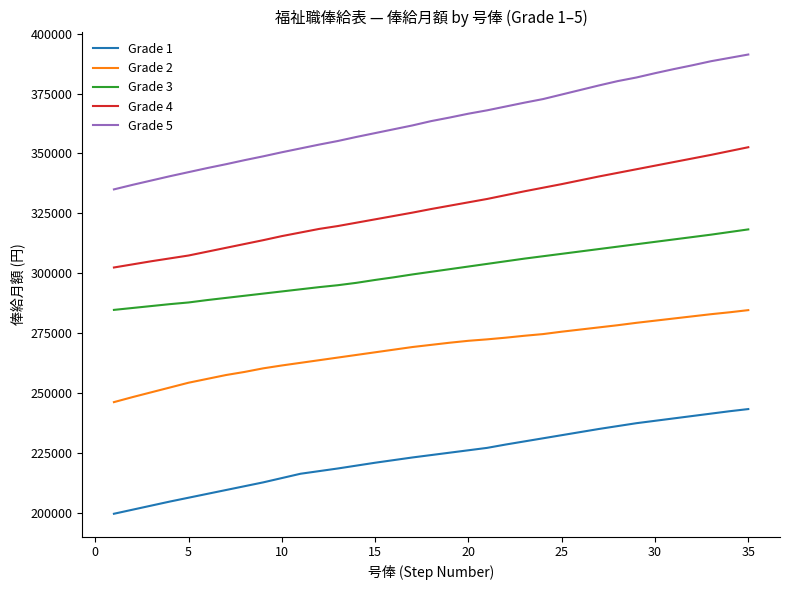

Which series has the widest spread of values?

Grade 5